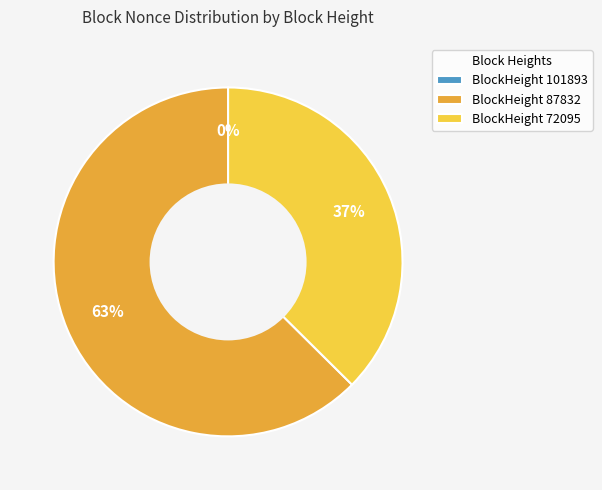

To the nearest percent, what portion does BlockHeight 87832 represent?

63%